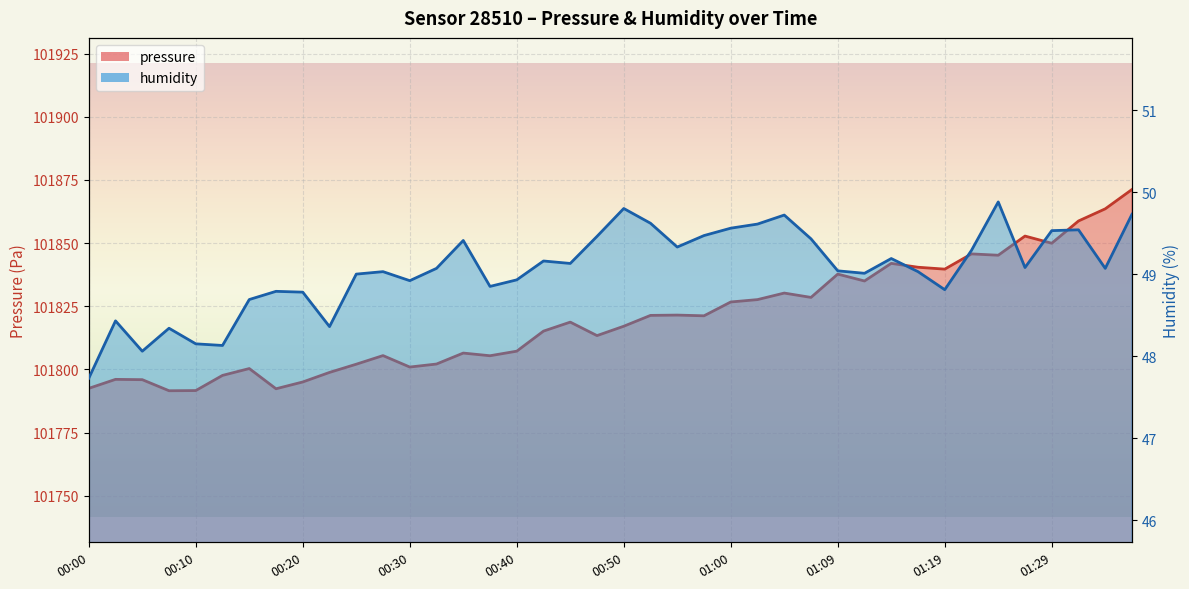

What is the total value across all series at 01:27?

101901.9